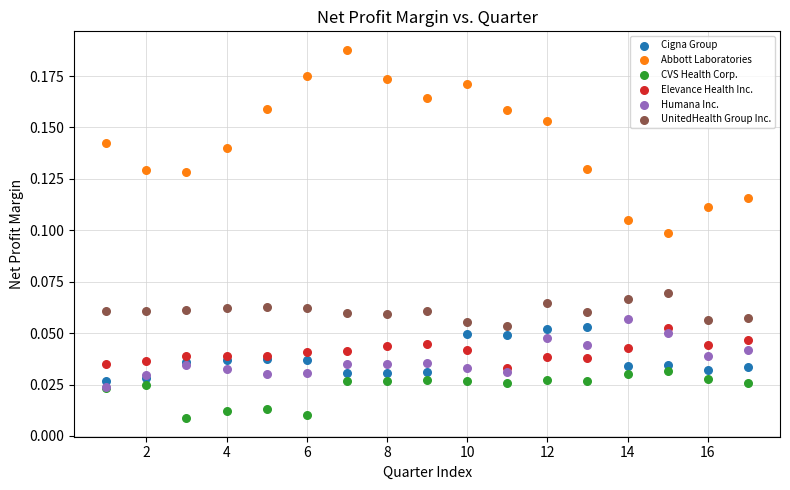

Which series has the widest spread of Y values?

Abbott Laboratories